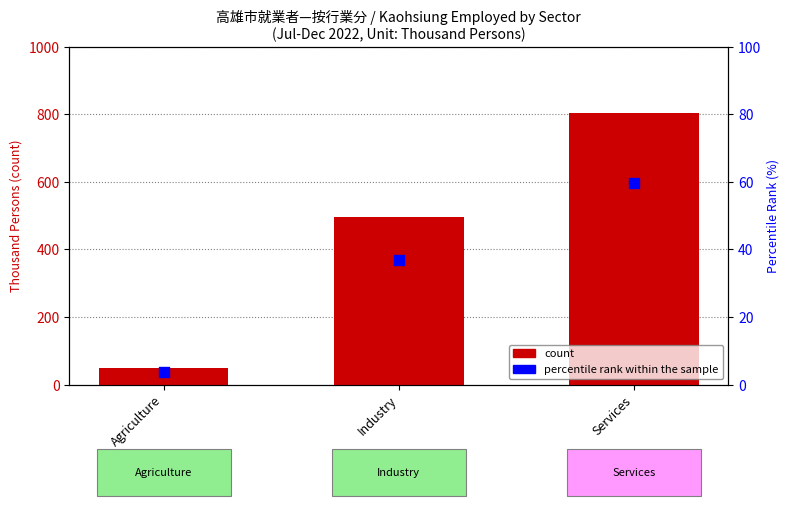

At how many categories does at least one series exceed 257?

2